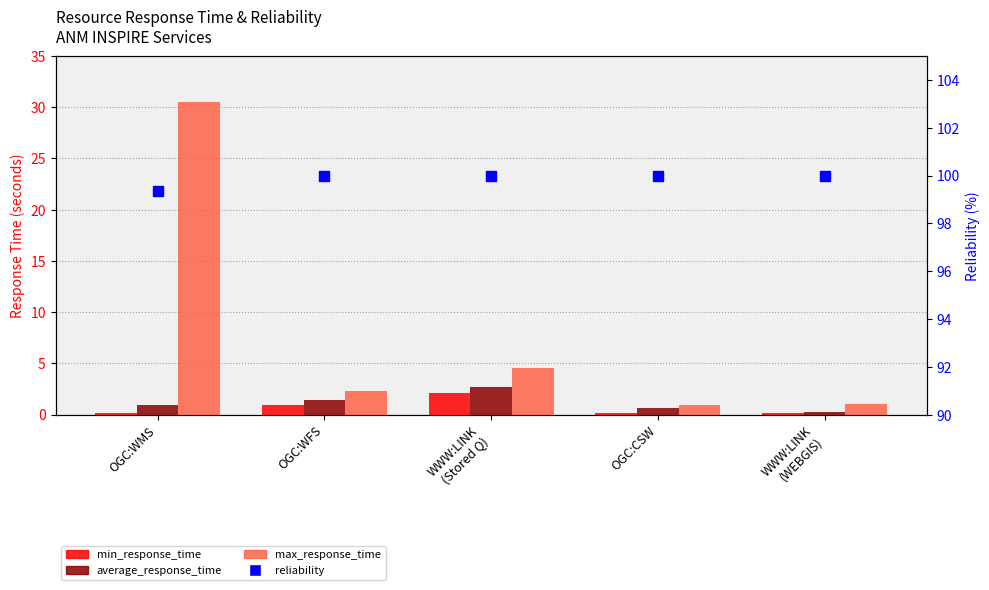

Which series contains the highest Y value?

reliability